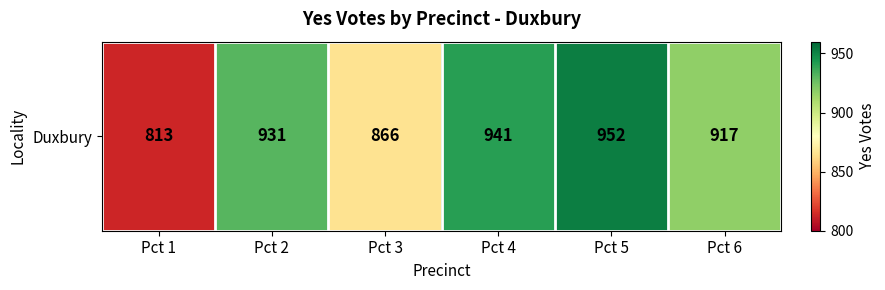

Reading left to right, what are all the values shown in this chart?

Pct 1=813	Pct 2=931	Pct 3=866	Pct 4=941	Pct 5=952	Pct 6=917